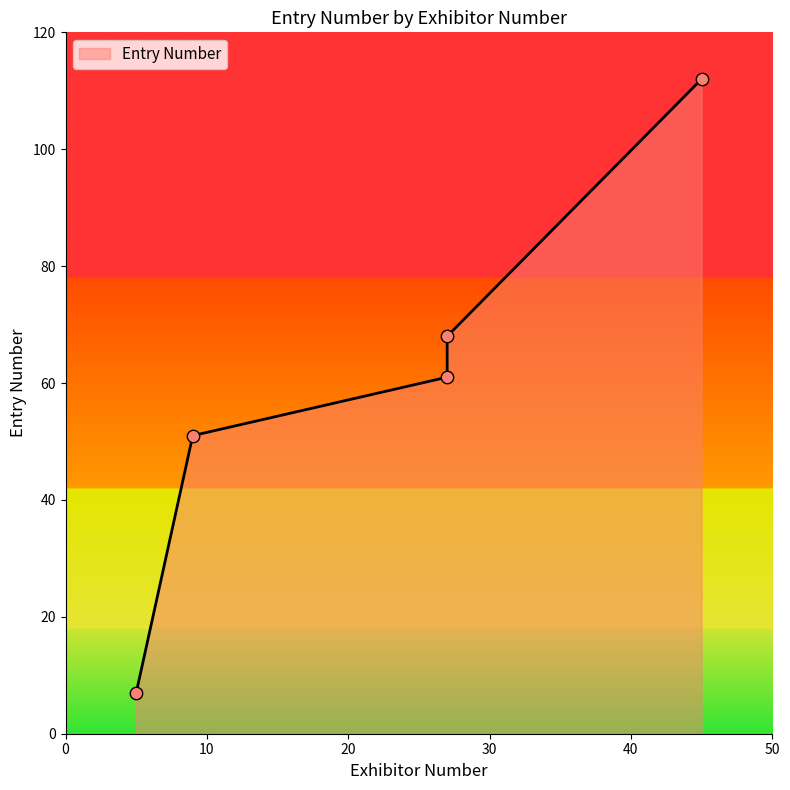

Approximately how many times larger is the value at 27 compared to 27?

1.1